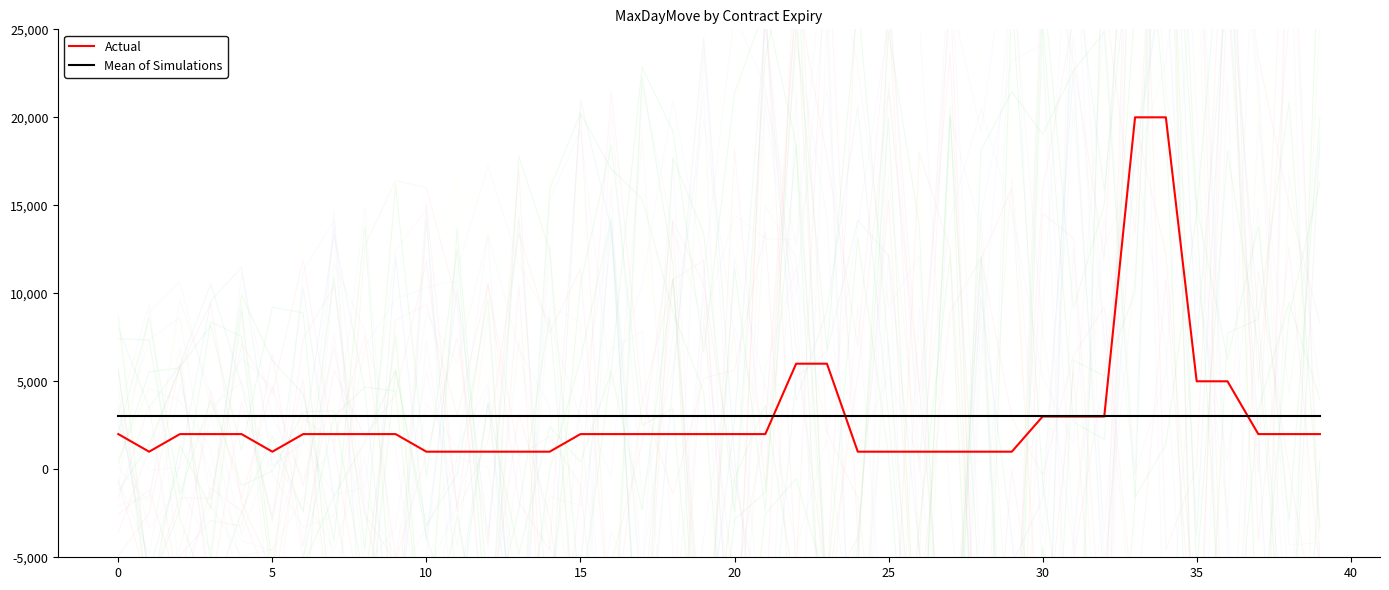

What is the highest value of the Actual series?

20000